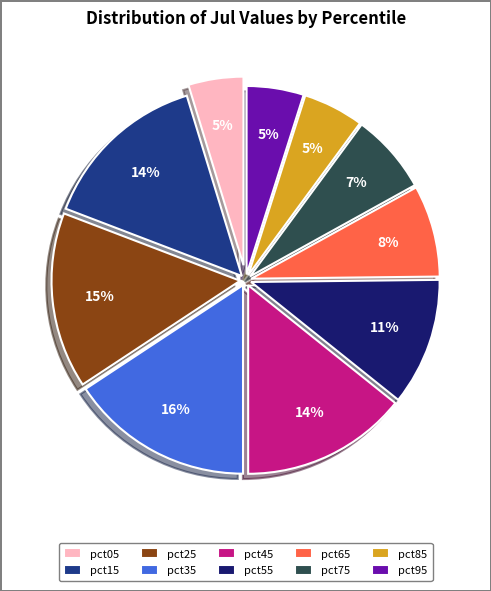

What is the largest slice in the pie chart?

pct35